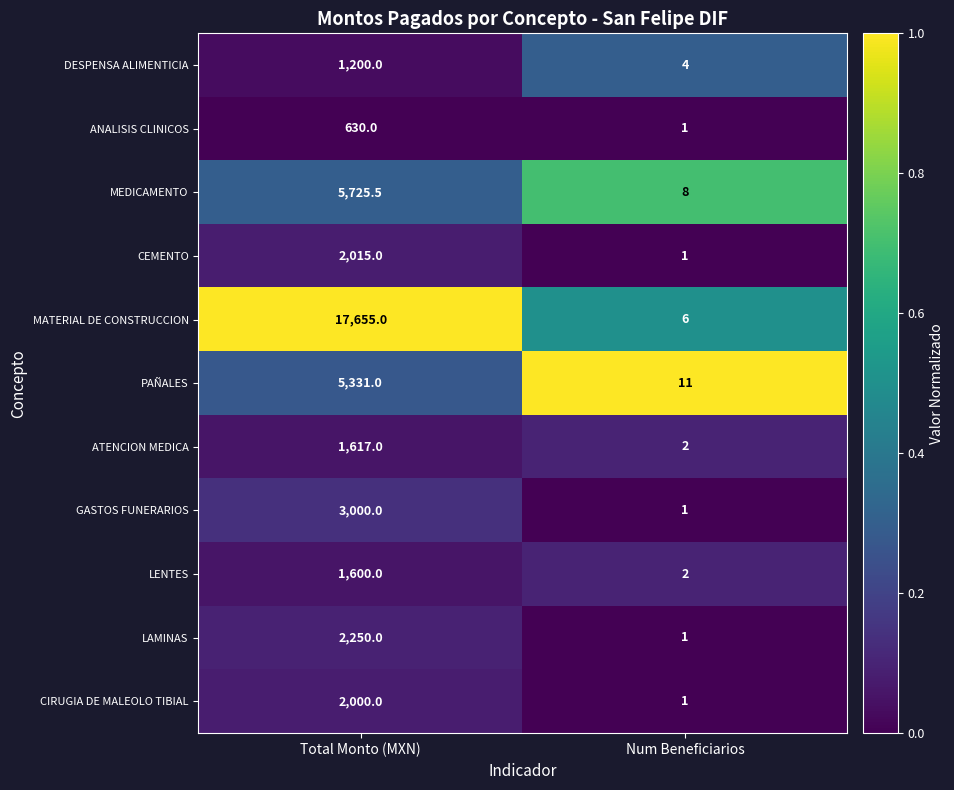

How many data points does each series have?

2